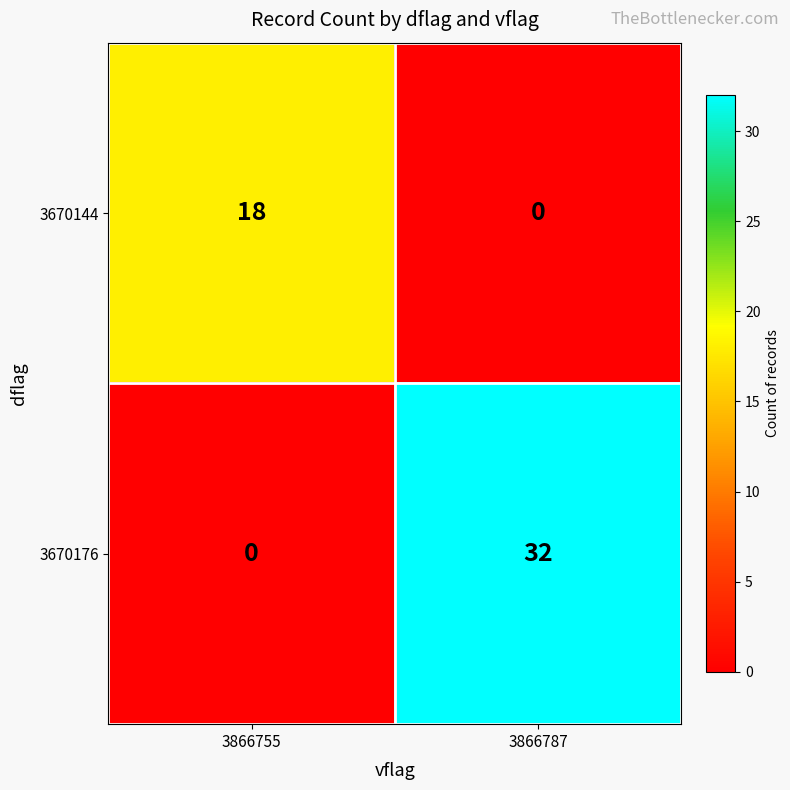

Reading left to right, transcribe all the data shown in this chart.

3670144: 3866755=18	3866787=0
3670176: 3866755=0	3866787=32